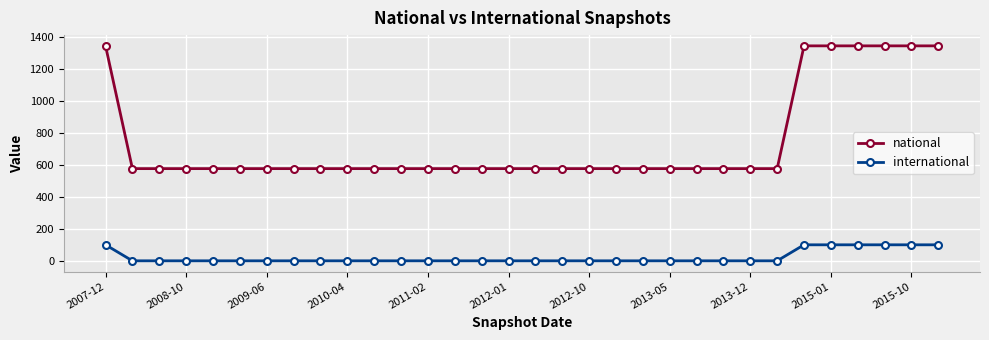

What is the value of the national point at the 24th from the left?

576